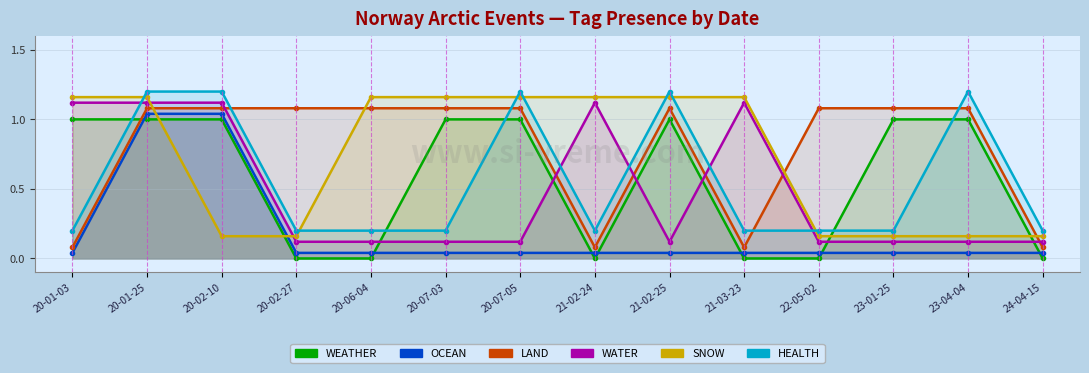

True or false: SNOW and OCEAN intersect in this chart.

True